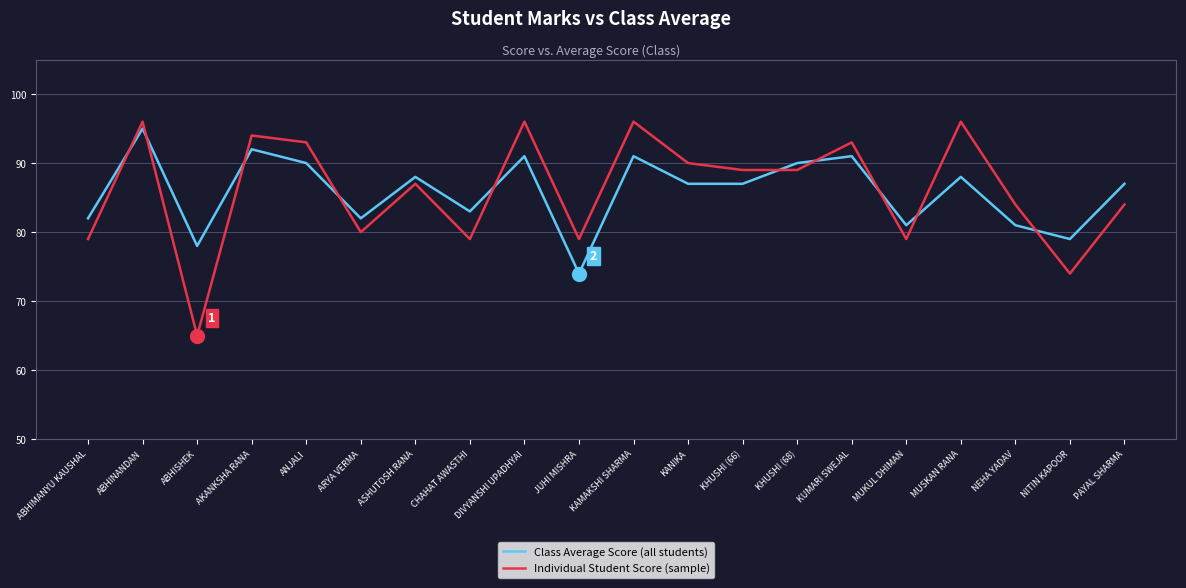

What is the difference between the maximum and minimum values in the Class Average Score (all students) series?

21